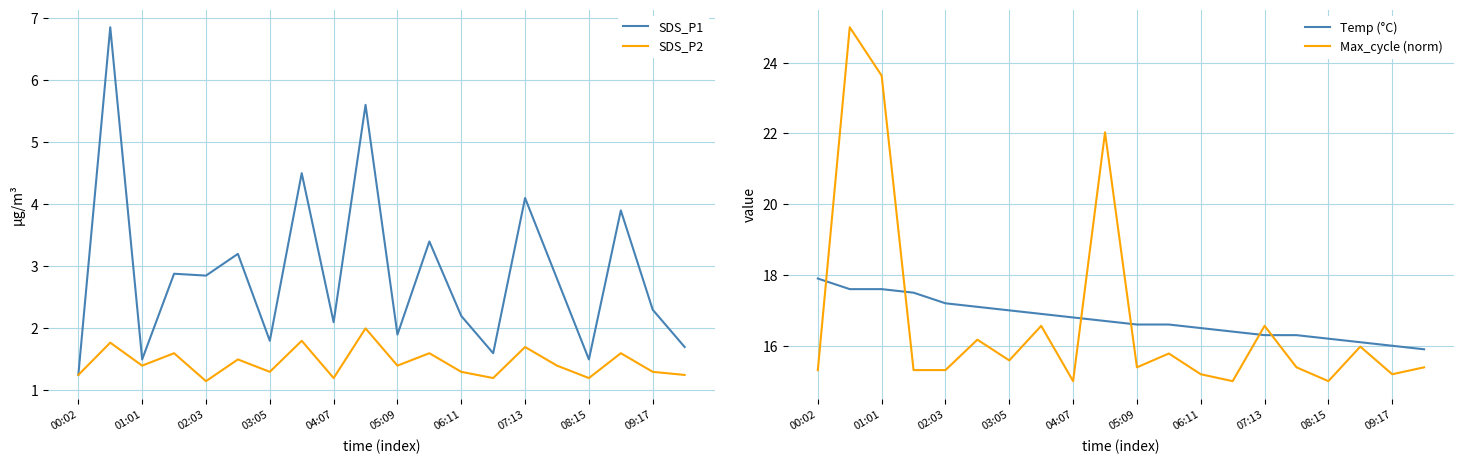

The value of Max_cycle (norm) at 03:05 is 7.9. True or false?

False